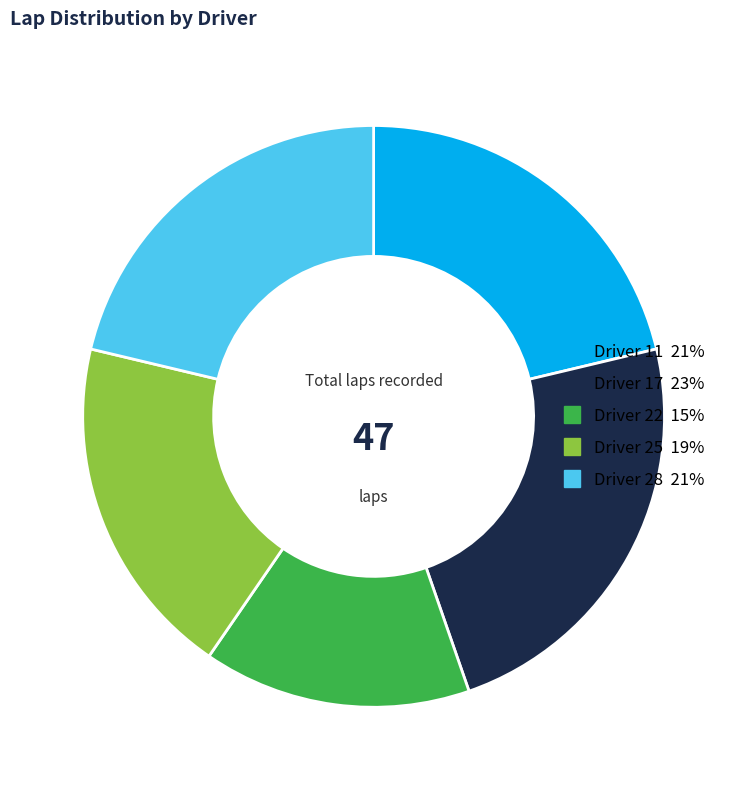

Does any single category account for the majority?

No